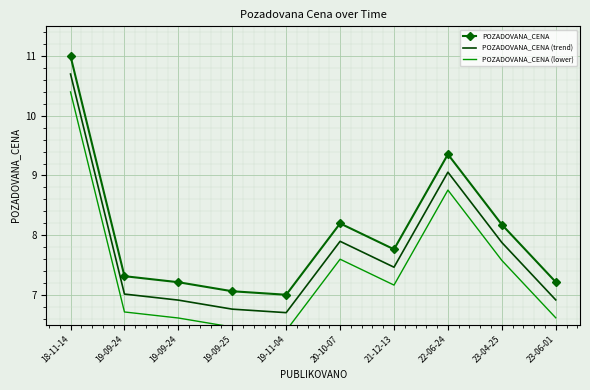

How many interior local peaks does the POZADOVANA_CENA (trend) series have?

2